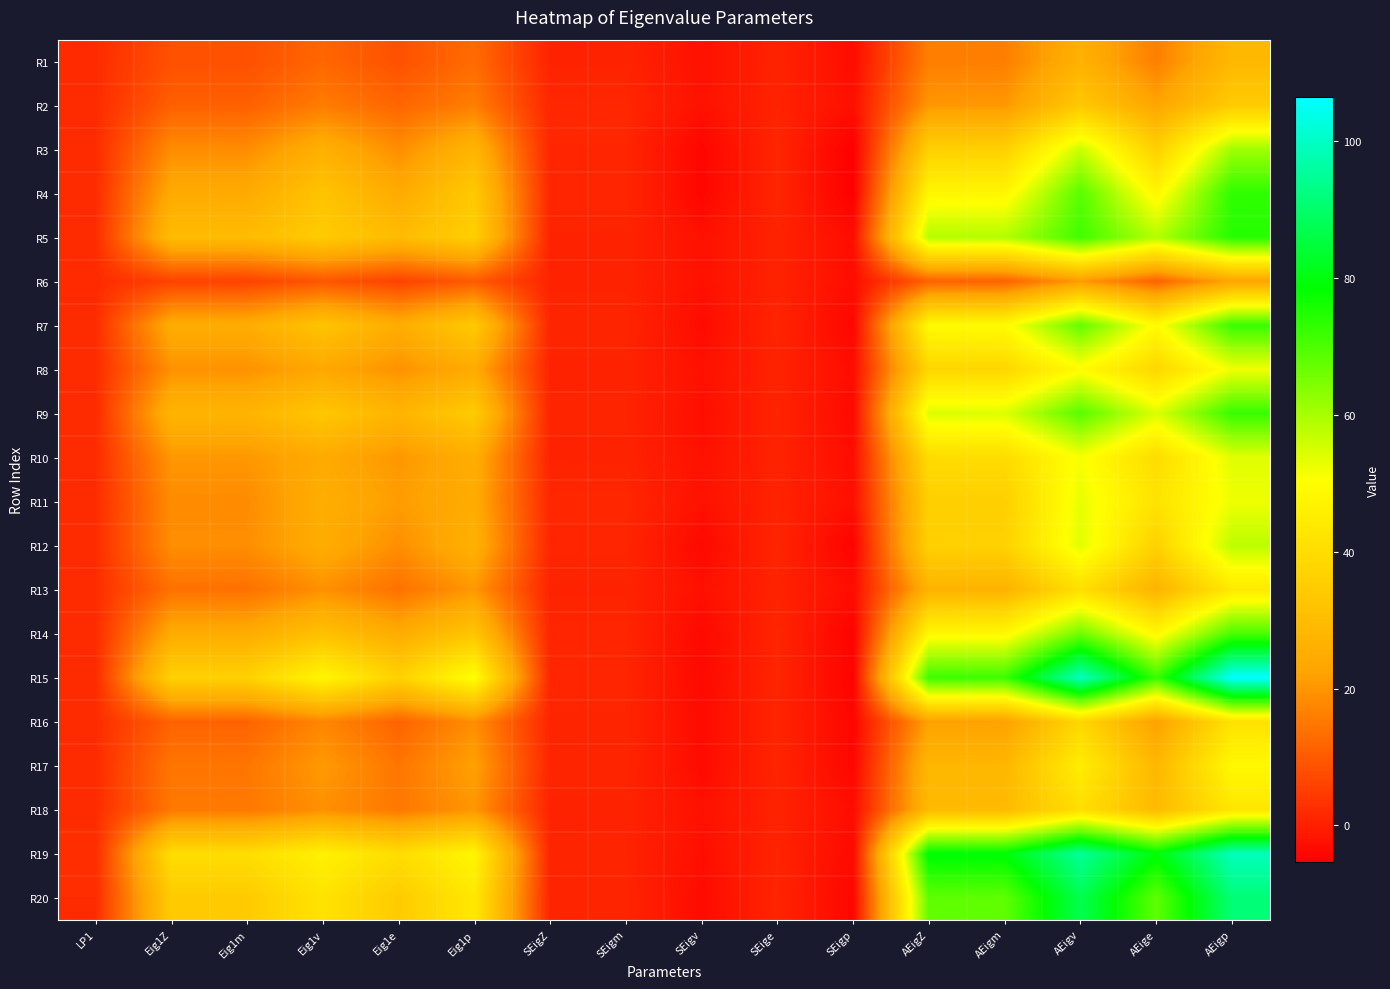

Reading left to right, what are all the values shown in this chart?

R1: LP1=2.0	Eig1Z=8.4	Eig1m=8.4	Eig1v=12.0	Eig1e=8.4	Eig1p=12.8	SEigZ=0.6	SEigm=0.6	SEigv=-2.3	SEige=0.6	SEigp=-3.0	AEigZ=16.1	AEigm=16.1	AEigv=26.4	AEige=16.1	AEigp=28.7
R2: LP1=2.1	Eig1Z=10.8	Eig1m=10.8	Eig1v=15.7	Eig1e=11.8	Eig1p=16.0	SEigZ=1.3	SEigm=1.3	SEigv=-2.3	SEige=0.7	SEigp=-2.6	AEigZ=20.4	AEigm=20.4	AEigv=33.6	AEige=22.9	AEigp=34.6
R3: LP1=2.1	Eig1Z=18.6	Eig1m=18.6	Eig1v=26.1	Eig1e=18.6	Eig1p=27.7	SEigZ=1.1	SEigm=1.1	SEigv=-4.3	SEige=1.1	SEigp=-5.4	AEigZ=36.0	AEigm=36.0	AEigv=56.4	AEige=36.1	AEigp=60.8
R4: LP1=2.1	Eig1Z=24.5	Eig1m=24.5	Eig1v=32.3	Eig1e=24.5	Eig1p=34.0	SEigZ=1.1	SEigm=1.1	SEigv=-4.3	SEige=1.1	SEigp=-5.4	AEigZ=47.9	AEigm=47.9	AEigv=68.8	AEige=48.0	AEigp=73.4
R5: LP1=2.2	Eig1Z=29.7	Eig1m=29.7	Eig1v=34.6	Eig1e=29.8	Eig1p=35.7	SEigZ=0.6	SEigm=0.6	SEigv=-2.3	SEige=0.6	SEigp=-3.0	AEigZ=58.8	AEigm=58.8	AEigv=71.5	AEige=58.9	AEigp=74.3
R6: LP1=1.8	Eig1Z=5.9	Eig1m=5.9	Eig1v=9.3	Eig1e=5.9	Eig1p=10.0	SEigZ=0.6	SEigm=0.6	SEigv=-2.3	SEige=0.6	SEigp=-3.0	AEigZ=11.2	AEigm=11.2	AEigv=20.9	AEige=11.3	AEigp=23.0
R7: LP1=2.2	Eig1Z=25.1	Eig1m=25.1	Eig1v=32.2	Eig1e=25.1	Eig1p=34.0	SEigZ=0.9	SEigm=0.9	SEigv=-3.2	SEige=0.9	SEigp=-4.2	AEigZ=49.2	AEigm=49.2	AEigv=67.7	AEige=49.3	AEigp=72.1
R8: LP1=2.2	Eig1Z=19.4	Eig1m=19.4	Eig1v=23.6	Eig1e=19.4	Eig1p=24.5	SEigZ=0.6	SEigm=0.6	SEigv=-2.3	SEige=0.6	SEigp=-3.0	AEigZ=38.1	AEigm=38.1	AEigv=49.5	AEige=38.2	AEigp=52.1
R9: LP1=2.1	Eig1Z=27.6	Eig1m=27.6	Eig1v=33.1	Eig1e=27.6	Eig1p=34.4	SEigZ=0.8	SEigm=0.8	SEigv=-2.8	SEige=0.8	SEigp=-3.6	AEigZ=54.3	AEigm=54.3	AEigv=68.9	AEige=54.4	AEigp=72.3
R10: LP1=2.1	Eig1Z=20.2	Eig1m=20.2	Eig1v=24.5	Eig1e=20.2	Eig1p=25.4	SEigZ=0.6	SEigm=0.6	SEigv=-2.3	SEige=0.6	SEigp=-3.0	AEigZ=39.8	AEigm=39.8	AEigv=51.3	AEige=39.9	AEigp=53.8
R11: LP1=2.1	Eig1Z=18.4	Eig1m=18.4	Eig1v=25.5	Eig1e=21.4	Eig1p=24.8	SEigZ=1.3	SEigm=1.3	SEigv=-2.3	SEige=0.7	SEigp=-2.6	AEigZ=35.8	AEigm=35.8	AEigv=53.2	AEige=42.0	AEigp=52.3
R12: LP1=2.1	Eig1Z=18.8	Eig1m=18.8	Eig1v=25.1	Eig1e=18.8	Eig1p=26.5	SEigZ=1.0	SEigm=1.0	SEigv=-3.7	SEige=1.0	SEigp=-4.8	AEigZ=36.5	AEigm=36.5	AEigv=53.9	AEige=36.6	AEigp=57.9
R13: LP1=2.2	Eig1Z=13.8	Eig1m=13.8	Eig1v=19.2	Eig1e=13.8	Eig1p=20.4	SEigZ=0.6	SEigm=0.6	SEigv=-2.3	SEige=0.6	SEigp=-3.0	AEigZ=27.0	AEigm=27.0	AEigv=40.7	AEige=27.1	AEigp=43.9
R14: LP1=2.1	Eig1Z=24.7	Eig1m=24.7	Eig1v=31.3	Eig1e=24.8	Eig1p=32.8	SEigZ=1.0	SEigm=1.0	SEigv=-3.7	SEige=1.0	SEigp=-4.8	AEigZ=48.4	AEigm=48.4	AEigv=66.3	AEige=48.5	AEigp=70.3
R15: LP1=2.1	Eig1Z=36.5	Eig1m=36.5	Eig1v=47.9	Eig1e=36.5	Eig1p=50.8	SEigZ=1.1	SEigm=1.1	SEigv=-3.7	SEige=1.0	SEigp=-4.8	AEigZ=71.8	AEigm=71.9	AEigv=99.5	AEige=72.0	AEigp=106.4
R16: LP1=2.1	Eig1Z=11.5	Eig1m=11.5	Eig1v=17.5	Eig1e=11.5	Eig1p=18.8	SEigZ=0.9	SEigm=0.9	SEigv=-3.3	SEige=0.9	SEigp=-4.2	AEigZ=22.1	AEigm=22.1	AEigv=38.3	AEige=22.1	AEigp=41.8
R17: LP1=2.1	Eig1Z=14.6	Eig1m=14.6	Eig1v=20.8	Eig1e=14.6	Eig1p=22.2	SEigZ=0.9	SEigm=0.9	SEigv=-3.3	SEige=0.9	SEigp=-4.2	AEigZ=28.3	AEigm=28.3	AEigv=44.9	AEige=28.3	AEigp=48.5
R18: LP1=2.1	Eig1Z=15.0	Eig1m=15.0	Eig1v=19.1	Eig1e=15.0	Eig1p=20.0	SEigZ=0.6	SEigm=0.6	SEigv=-2.3	SEige=0.6	SEigp=-3.0	AEigZ=29.4	AEigm=29.4	AEigv=40.6	AEige=29.5	AEigp=43.1
R19: LP1=2.4	Eig1Z=40.1	Eig1m=40.1	Eig1v=46.2	Eig1e=40.1	Eig1p=47.7	SEigZ=0.8	SEigm=0.8	SEigv=-2.8	SEige=0.8	SEigp=-3.6	AEigZ=79.4	AEigm=79.4	AEigv=95.2	AEige=79.4	AEigp=98.9
R20: LP1=2.2	Eig1Z=34.4	Eig1m=34.4	Eig1v=42.0	Eig1e=34.5	Eig1p=43.6	SEigZ=0.9	SEigm=0.9	SEigv=-3.3	SEige=0.9	SEigp=-4.2	AEigZ=68.0	AEigm=68.0	AEigv=87.2	AEige=68.1	AEigp=91.5